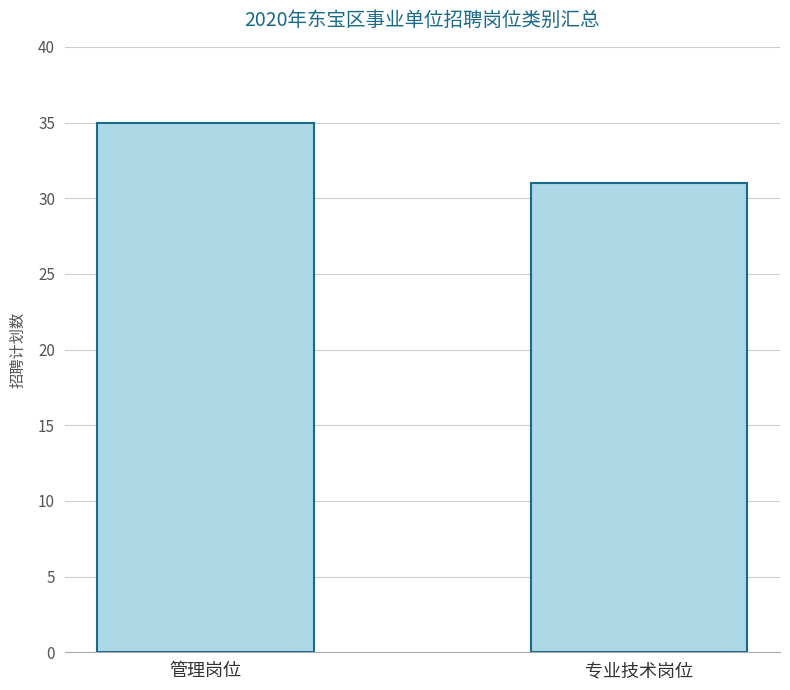

How many data points are less than 35?

1